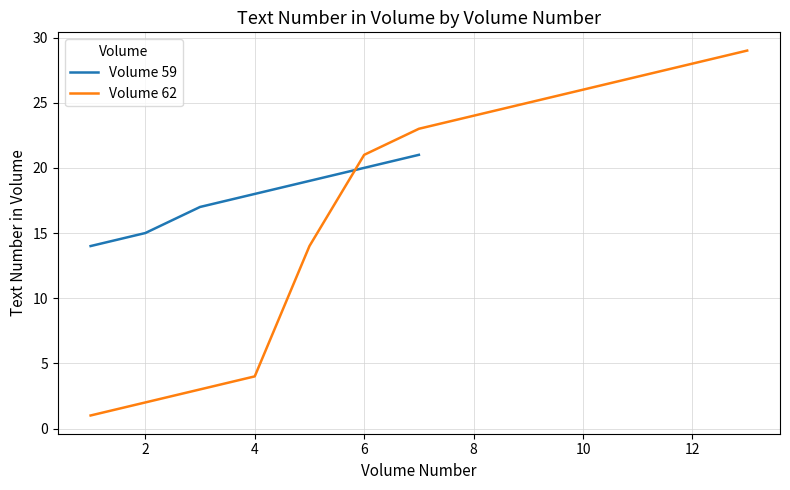

Count the number of categories in the chart.

20